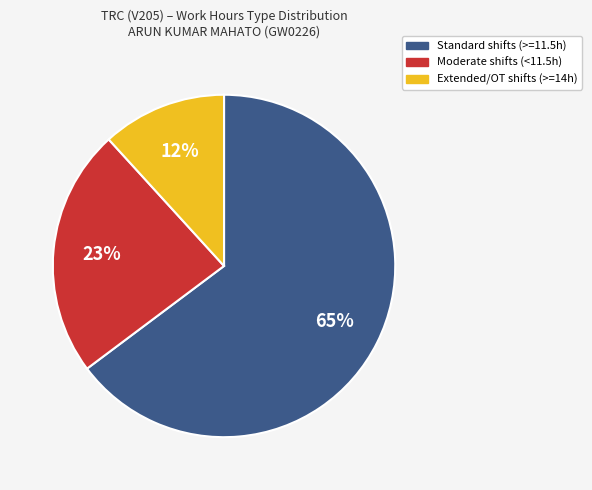

Count the number of slices in the pie.

3